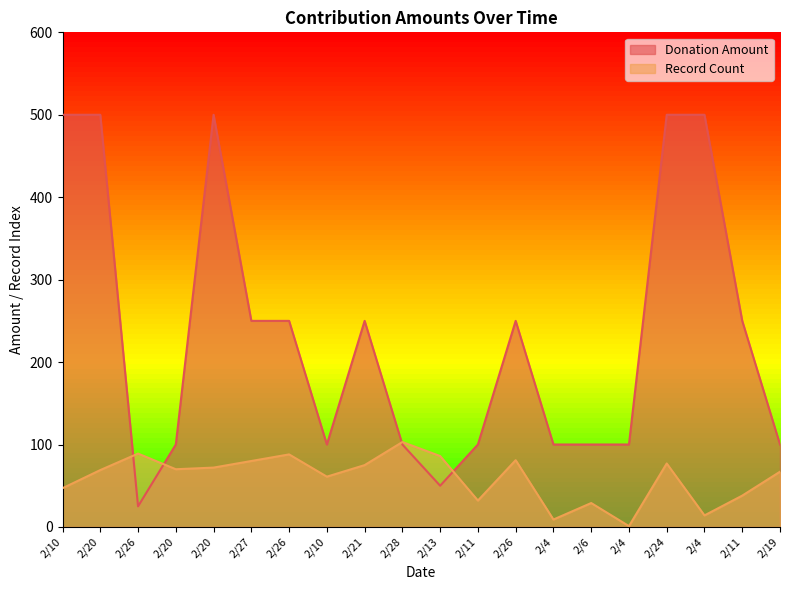

The value of Record Count at 2/6 is 29. True or false?

True